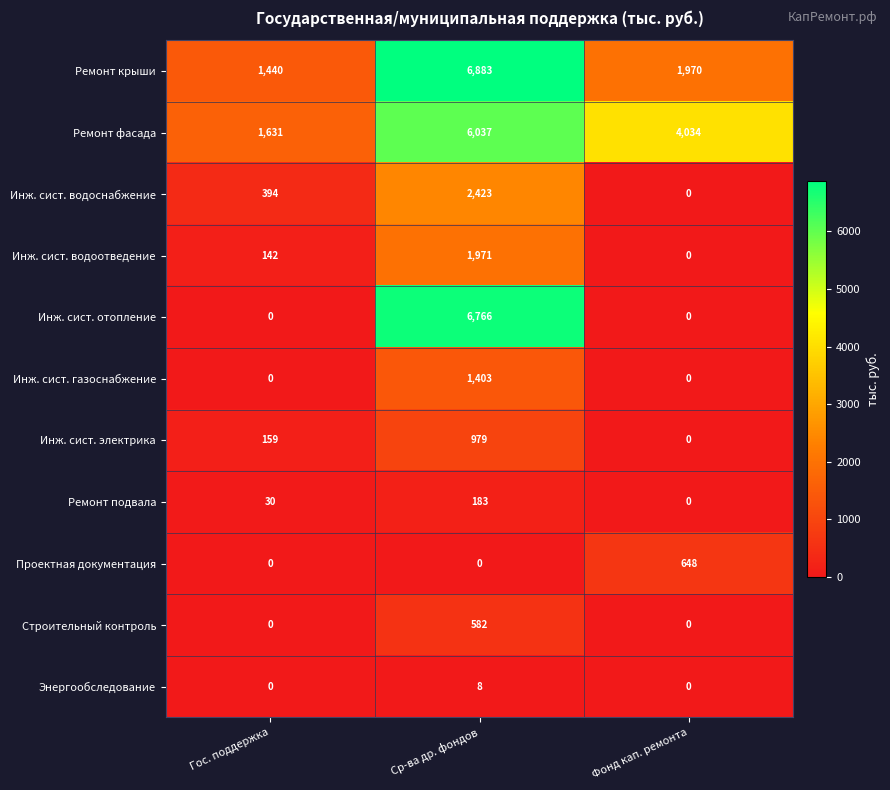

How many Инж. сист. газоснабжение values are between 0 and 1403?

3